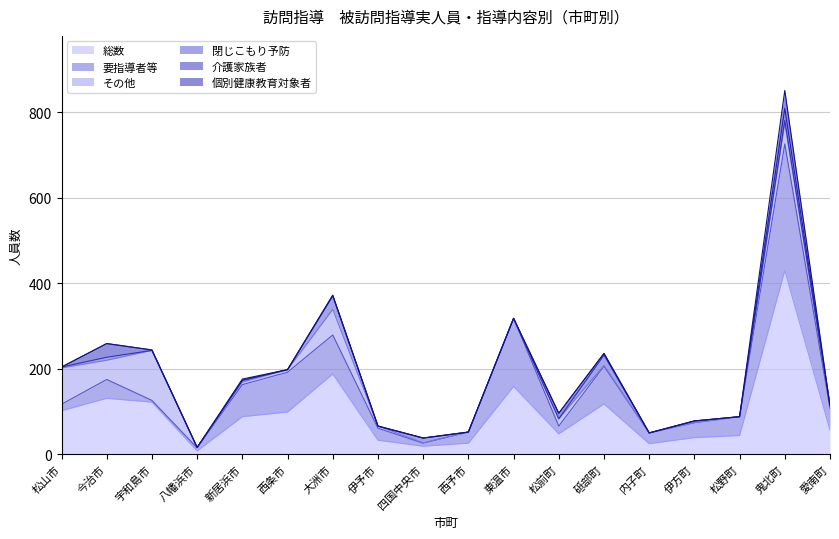

How many interior local peaks does the 個別健康教育対象者 series have?

2